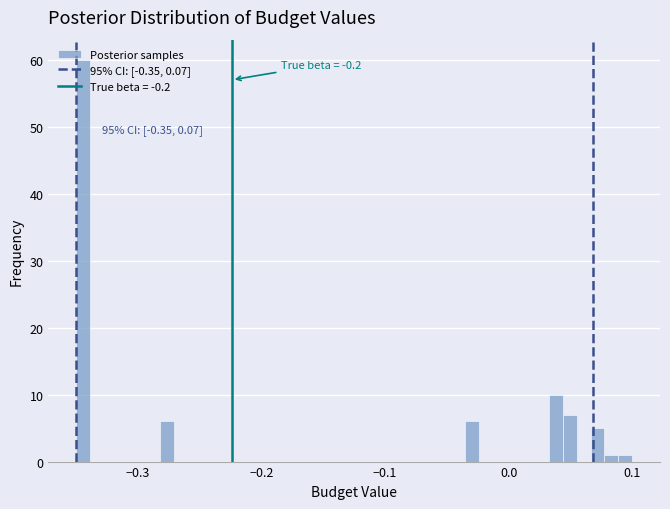

Read against the x-axis, roughly where is the centre of the tallest bar?

-0.34